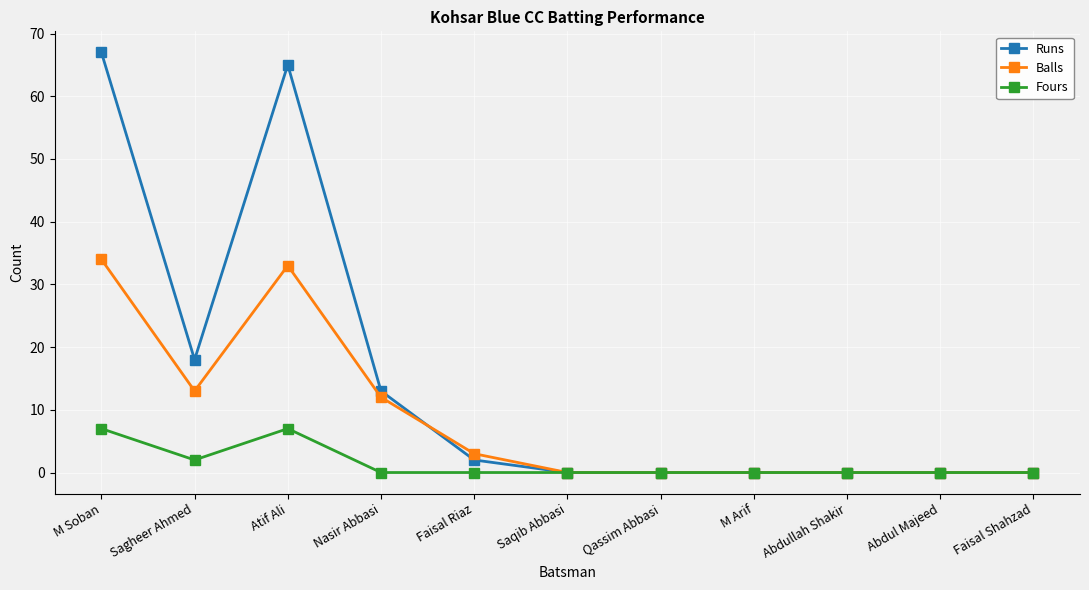

What are all the series names shown in the legend?

Runs, Balls, Fours